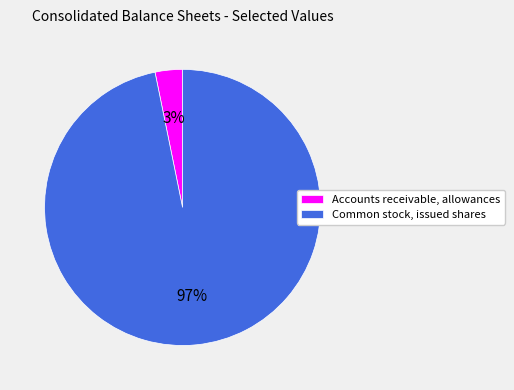

To the nearest percent, what is the difference between the Common stock, issued shares and Accounts receivable, allowances slice percentages?

94%